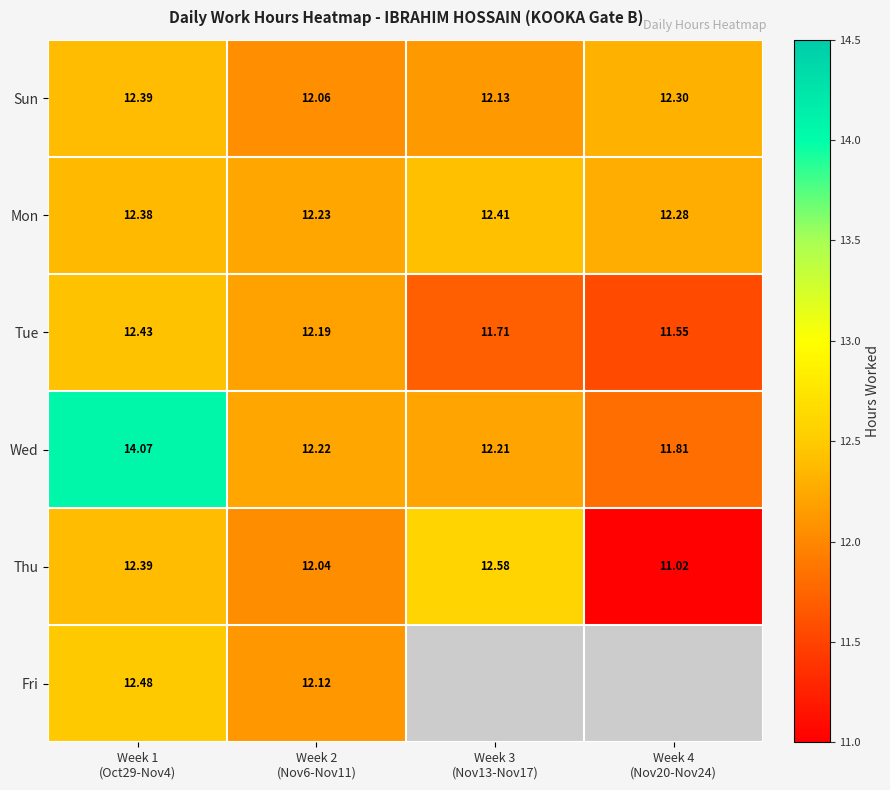

True or false: Tue has a value of 7.1 at Week 3 (Nov13-Nov17).

False